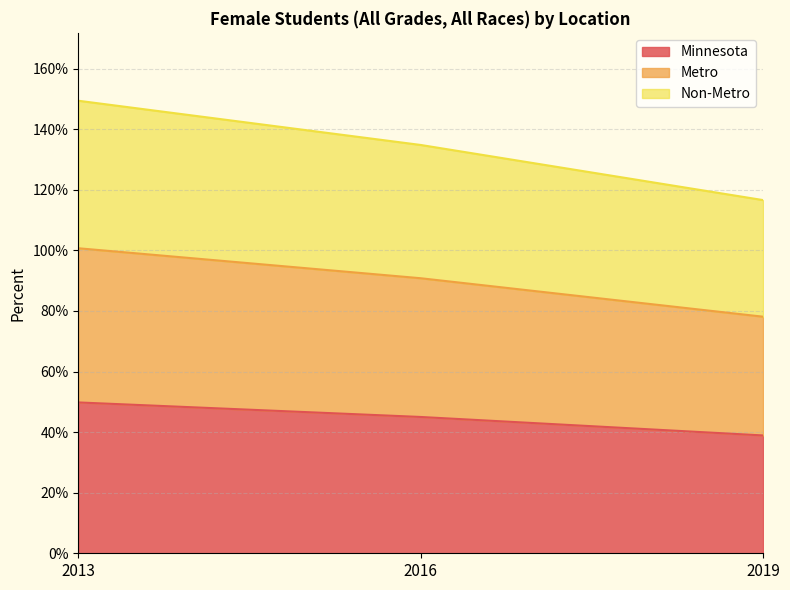

Reading left to right, transcribe all the data shown in this chart.

Minnesota: 0.5	0.5	0.4
Metro: 1.0	0.9	0.8
Non-Metro: 1.5	1.3	1.2